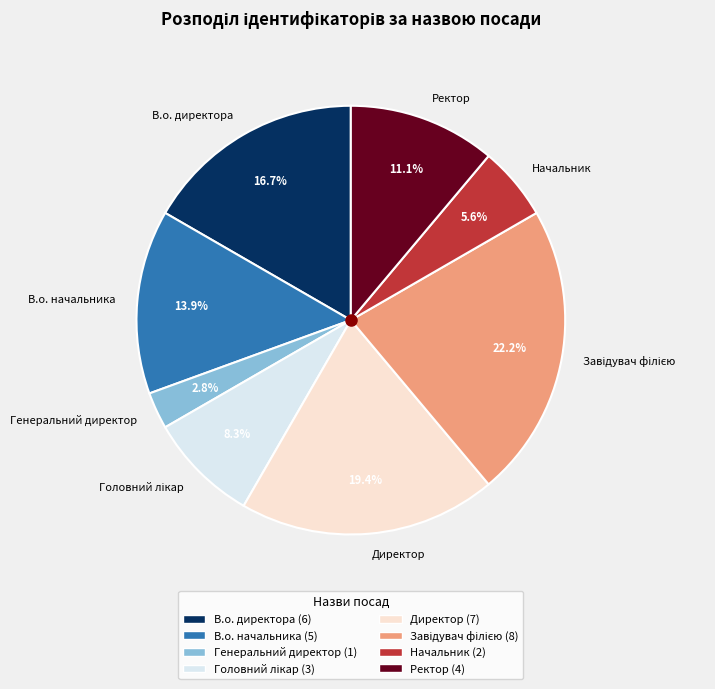

Do В.о. директора and Генеральний директор together represent more than half of the pie?

No